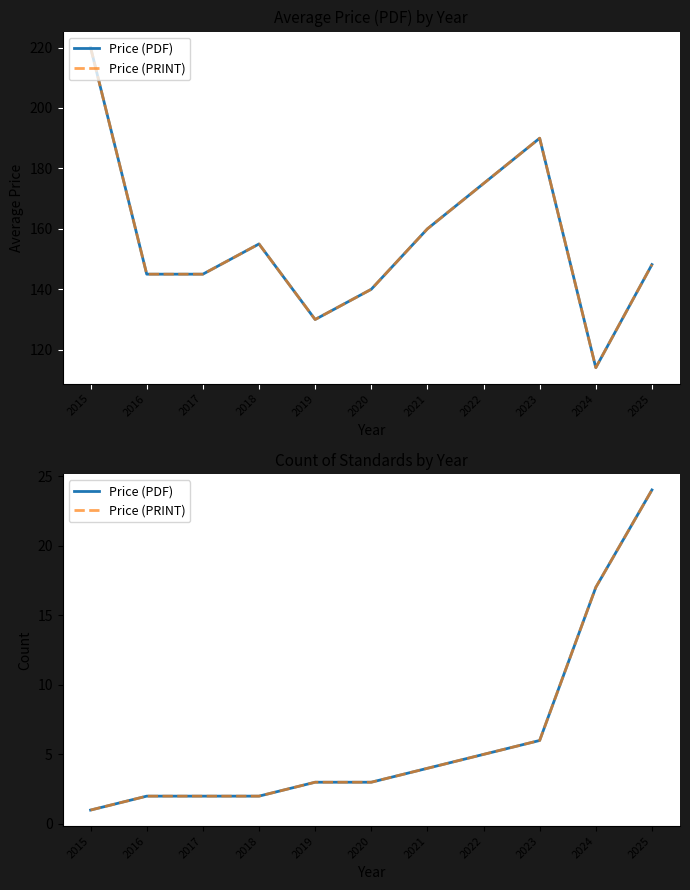

What is the value of the Price (PDF) point at the 11th from the left?

24